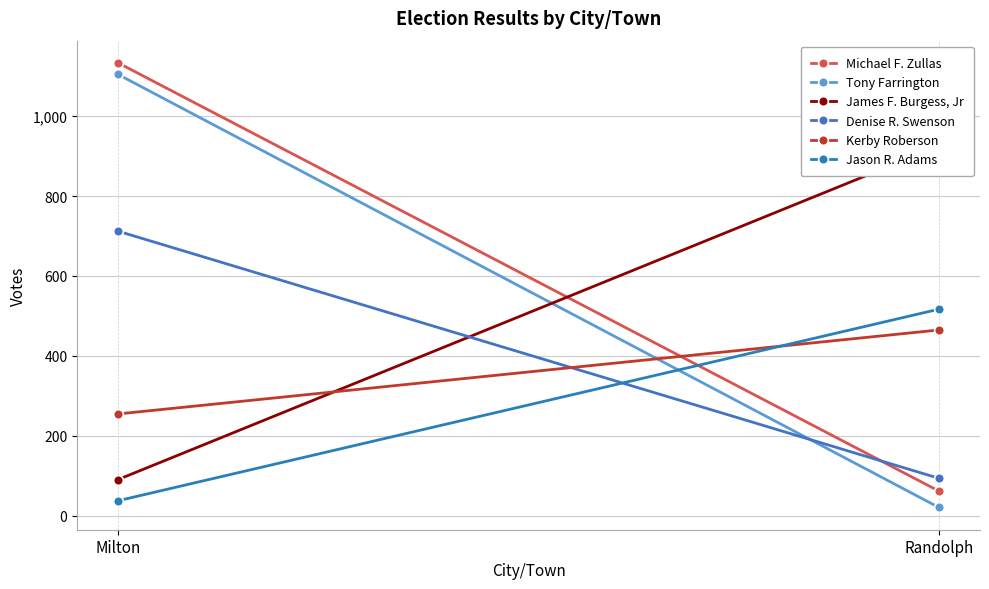

Reading left to right, extract all data points from this chart.

Michael F. Zullas: Milton=1133	Randolph=62
Tony Farrington: Milton=1104	Randolph=21
James F. Burgess, Jr: Milton=91	Randolph=925
Denise R. Swenson: Milton=712	Randolph=94
Kerby Roberson: Milton=255	Randolph=465
Jason R. Adams: Milton=38	Randolph=517